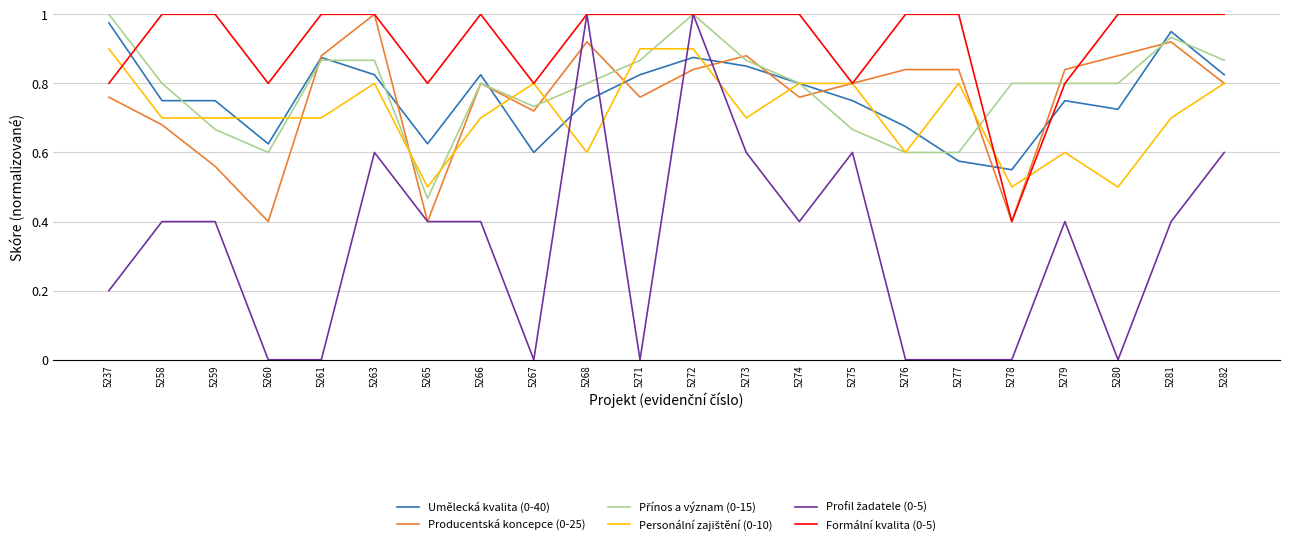

Is it true that Formální kvalita (0-5) equals 1.0 at 5276?

True